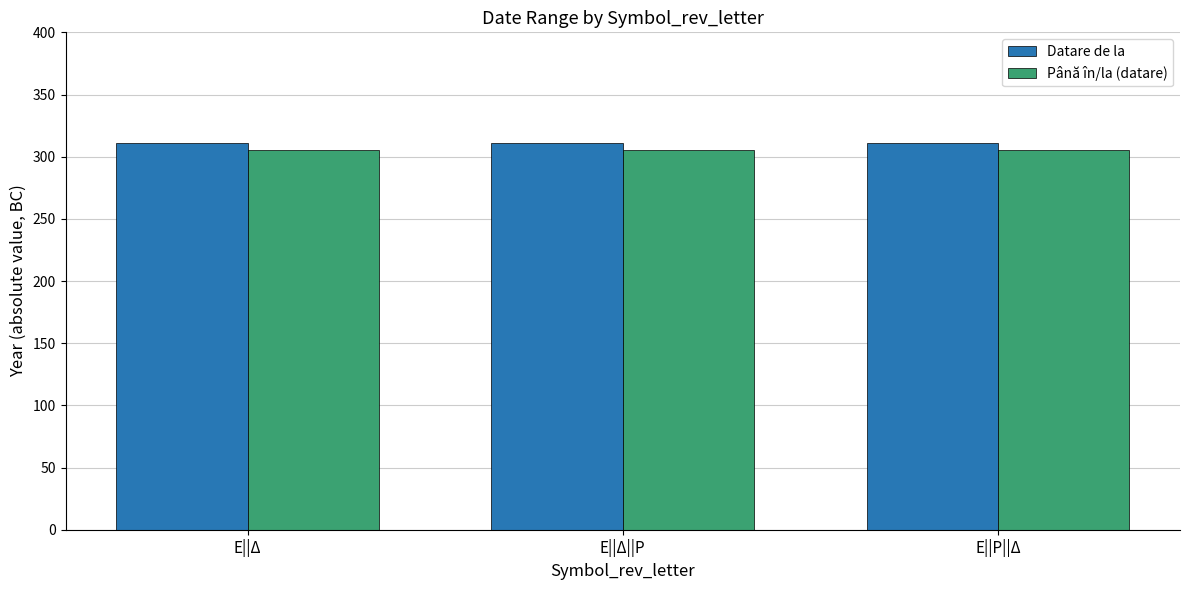

What is the spread (max minus min) of values at Ε||Δ?

6